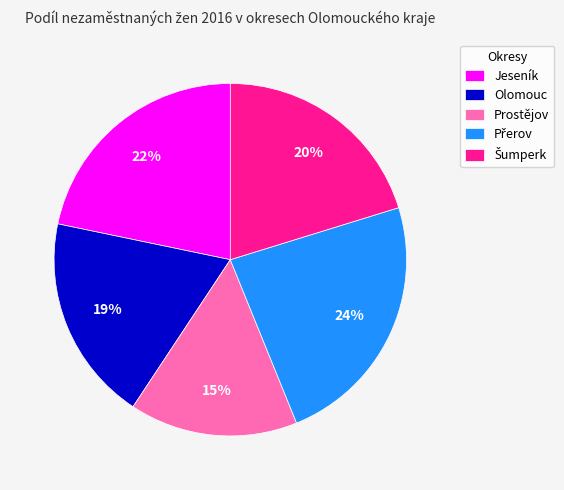

Between Jeseník and Prostějov, which is larger?

Jeseník